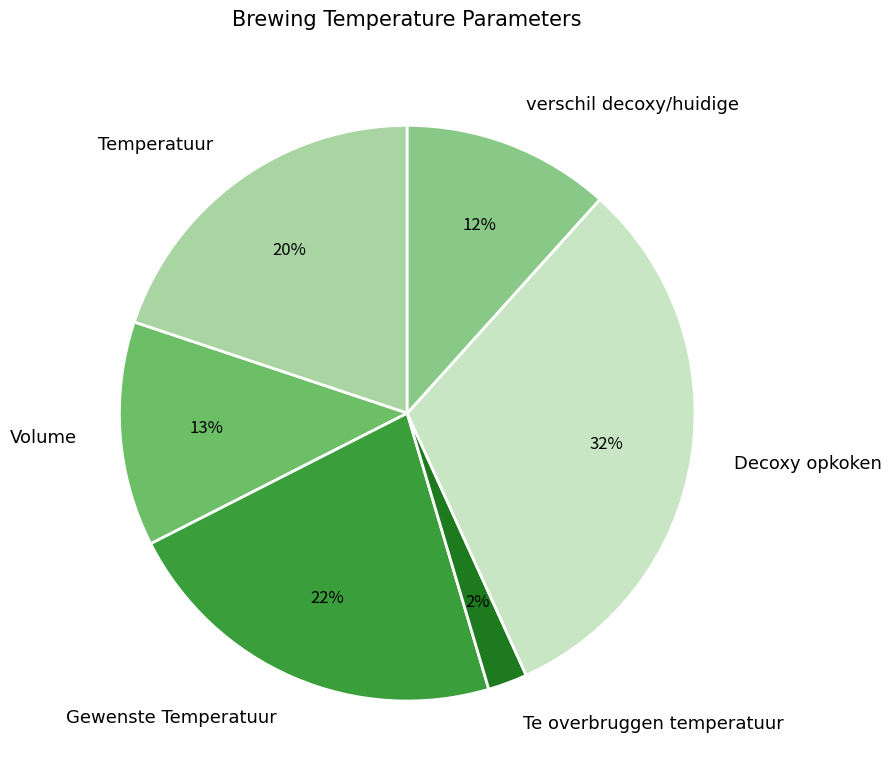

To the nearest percent, what is the average slice percentage?

17%